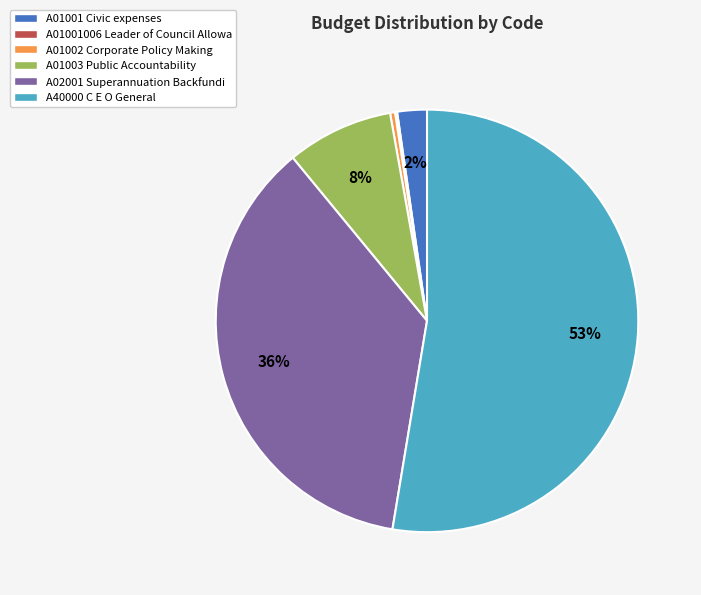

Does any single category account for the majority?

Yes